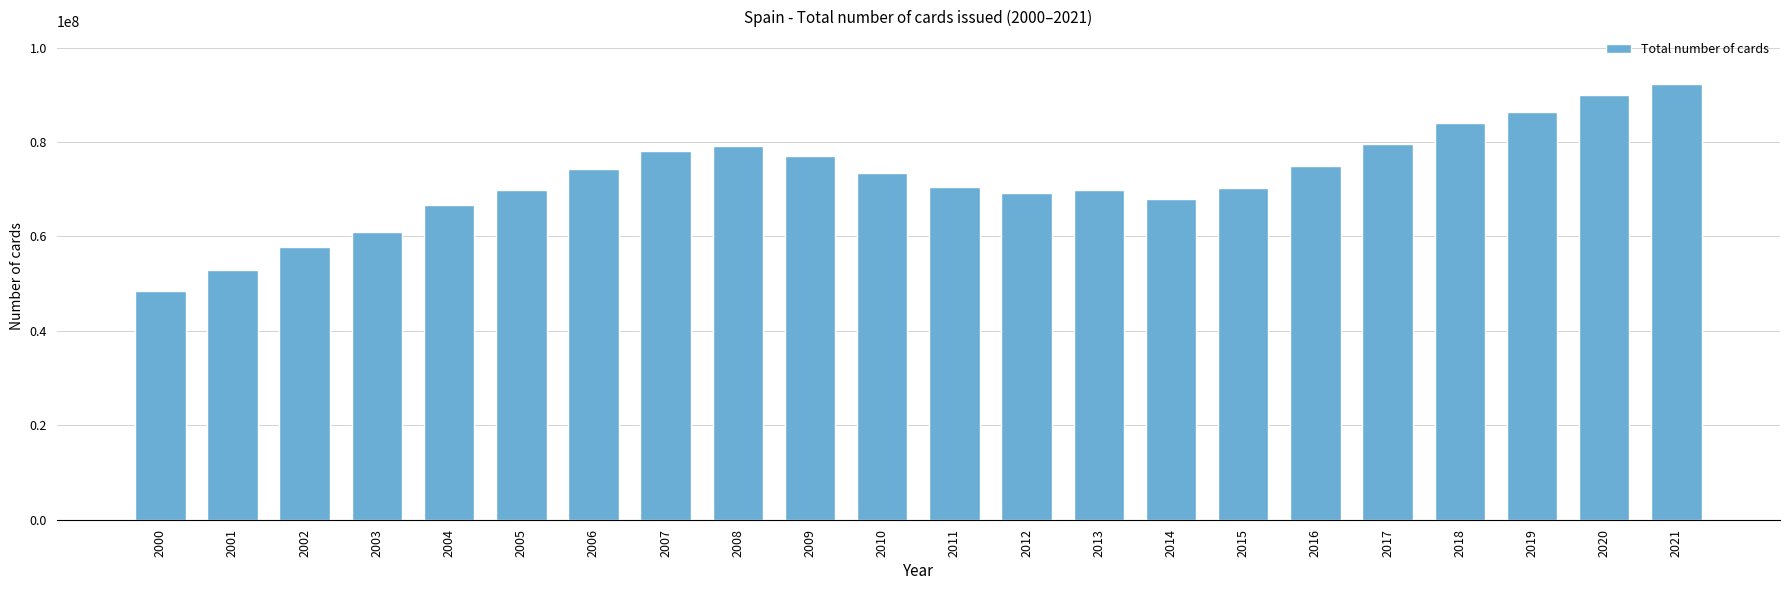

What is the value of the 11th bar from the left?

73435501